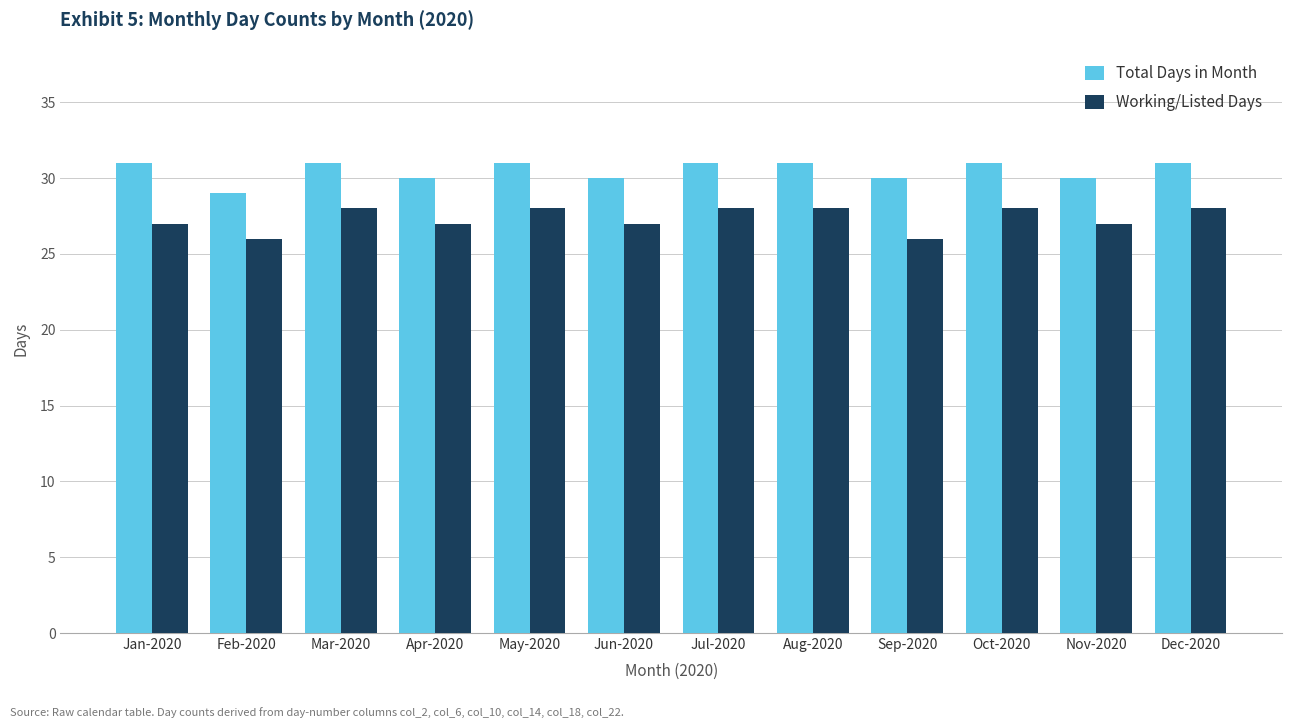

Reading left to right, list all the values displayed in this chart.

Total Days in Month: 31	29	31	30	31	30	31	31	30	31	30	31
Working/Listed Days: 27	26	28	27	28	27	28	28	26	28	27	28